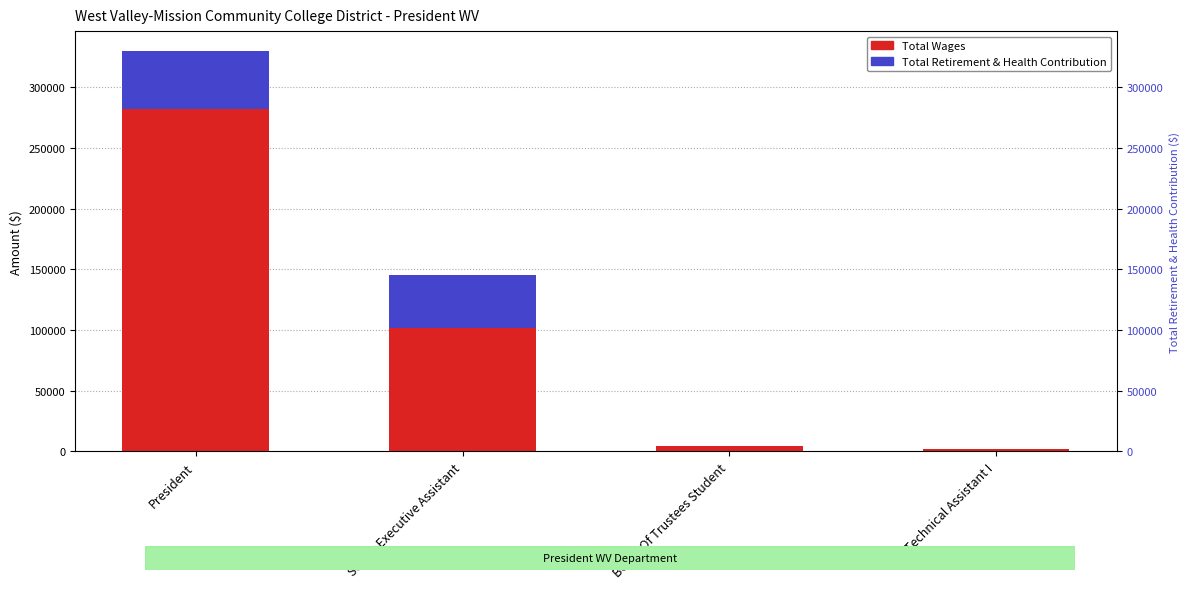

Where does the Total Wages series first go above 102012?

President